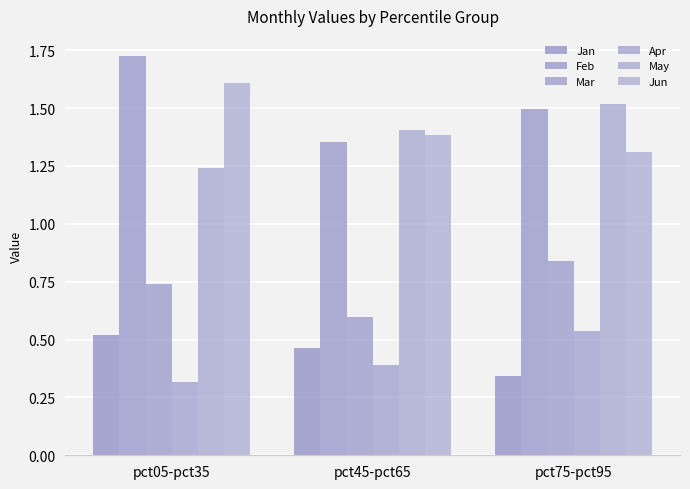

Reading left to right, extract all data points from this chart.

Jan: pct05-pct35=0.5	pct45-pct65=0.5	pct75-pct95=0.3
Feb: pct05-pct35=1.7	pct45-pct65=1.4	pct75-pct95=1.5
Mar: pct05-pct35=0.7	pct45-pct65=0.6	pct75-pct95=0.8
Apr: pct05-pct35=0.3	pct45-pct65=0.4	pct75-pct95=0.5
May: pct05-pct35=1.2	pct45-pct65=1.4	pct75-pct95=1.5
Jun: pct05-pct35=1.6	pct45-pct65=1.4	pct75-pct95=1.3